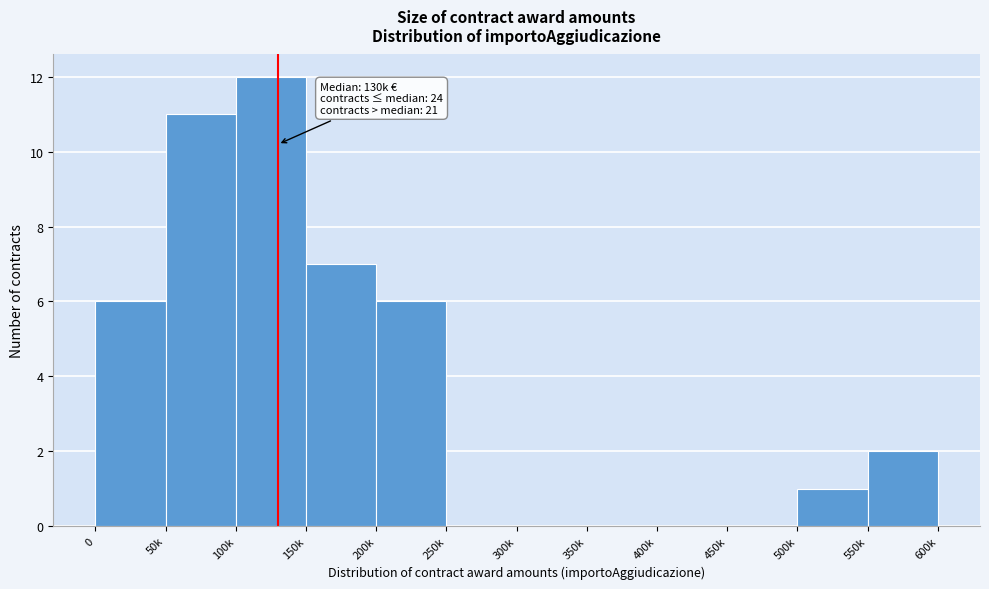

Reading left to right, list all the values displayed in this chart.

0=6	50k=11	100k=12	150k=7	200k=6	250k=0	300k=0	350k=0	400k=0	450k=0	500k=1	550k=2